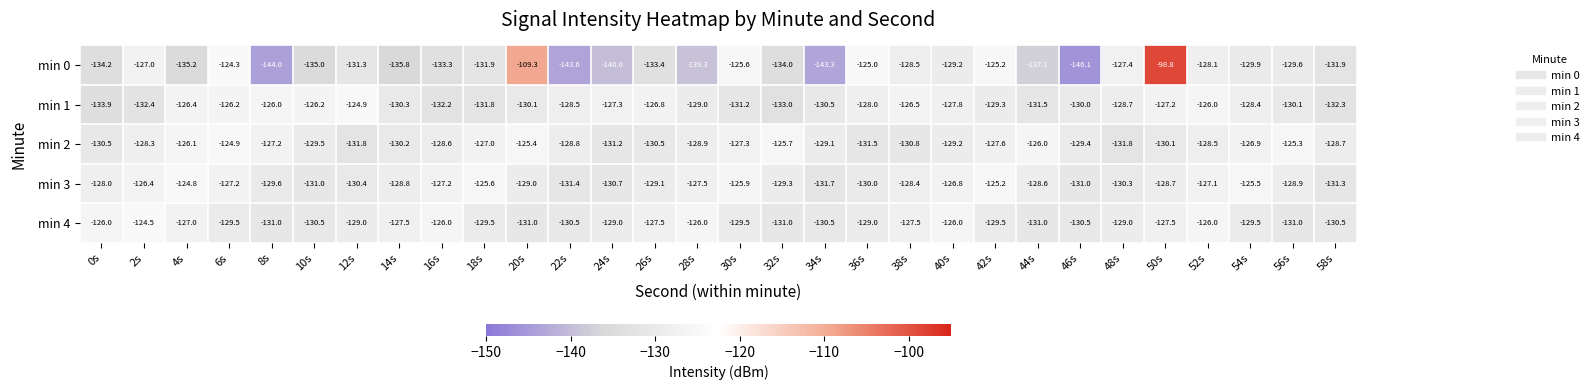

What is the difference between the second highest and minimum values in the min 0 series?

36.8